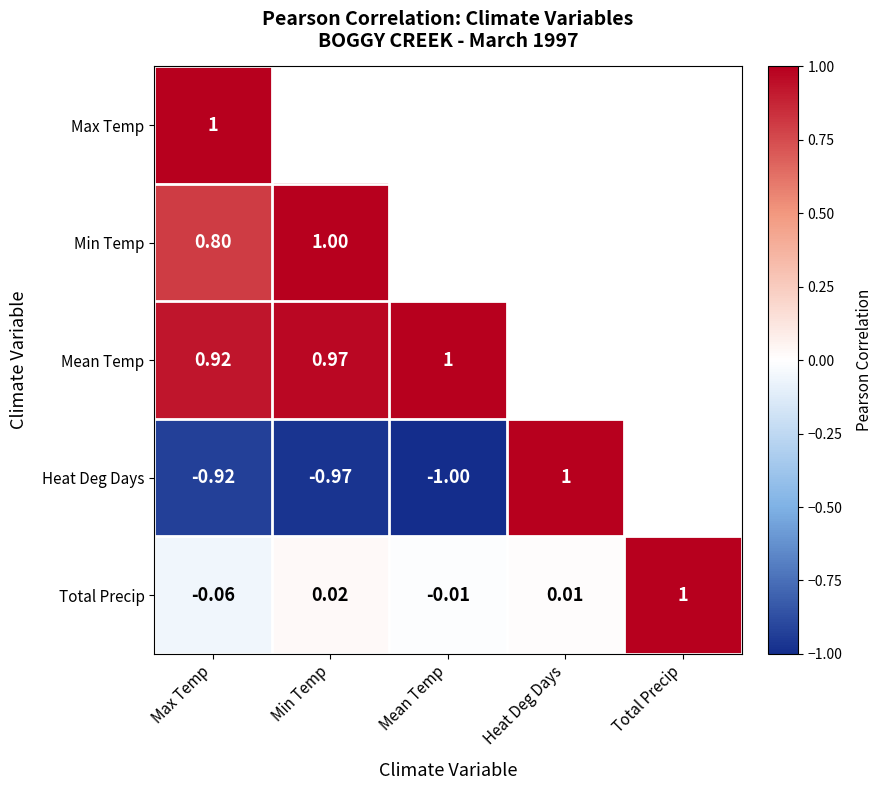

At how many categories does at least one series exceed 0?

5